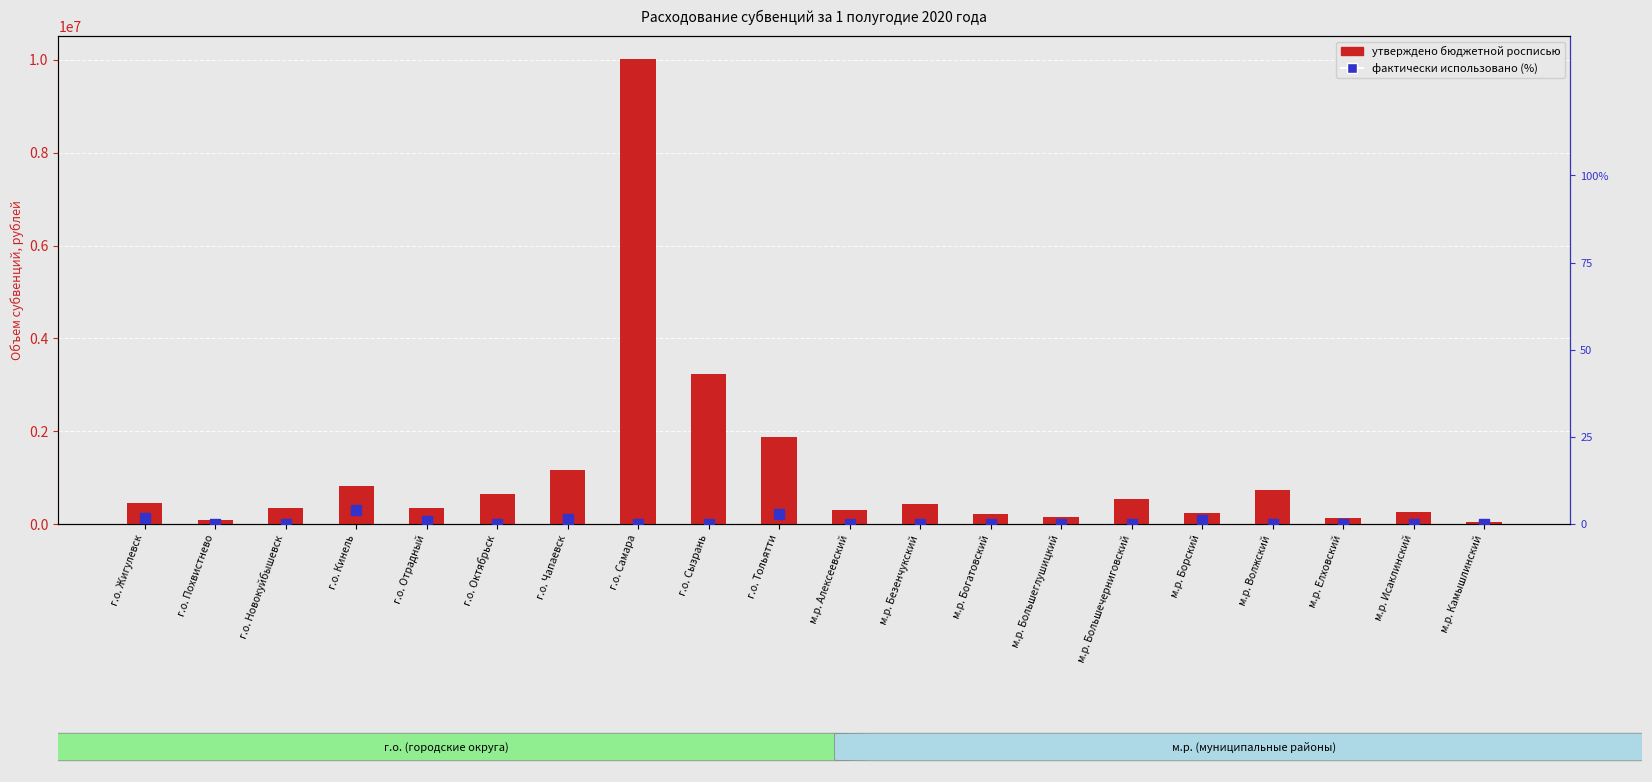

Is the value of фактически использовано (%) at г.о. Тольятти greater than the value of утверждено бюджетной росписью at м.р. Безенчукский?

No